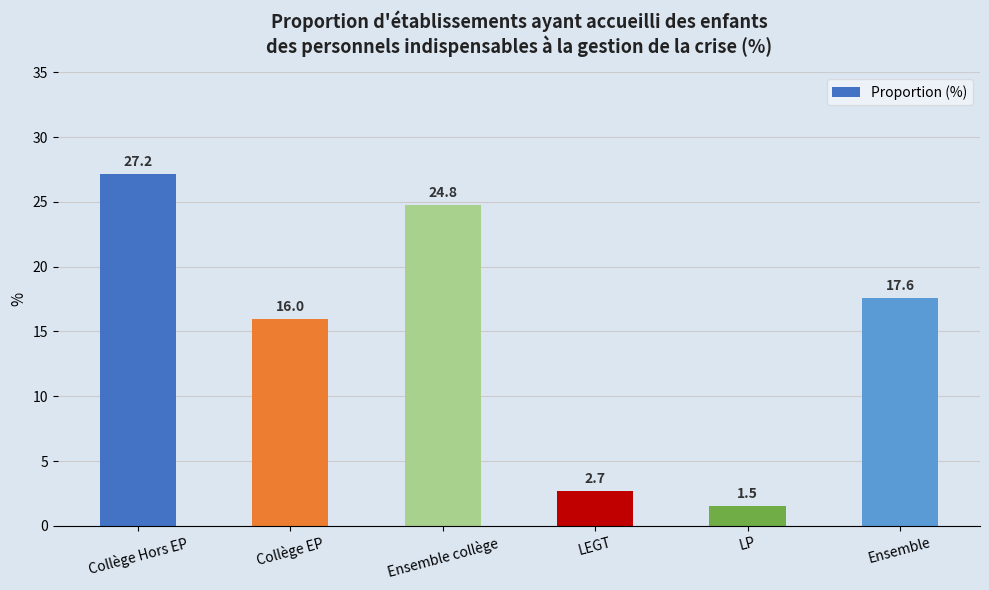

At which label does the data first exceed 17?

Collège Hors EP